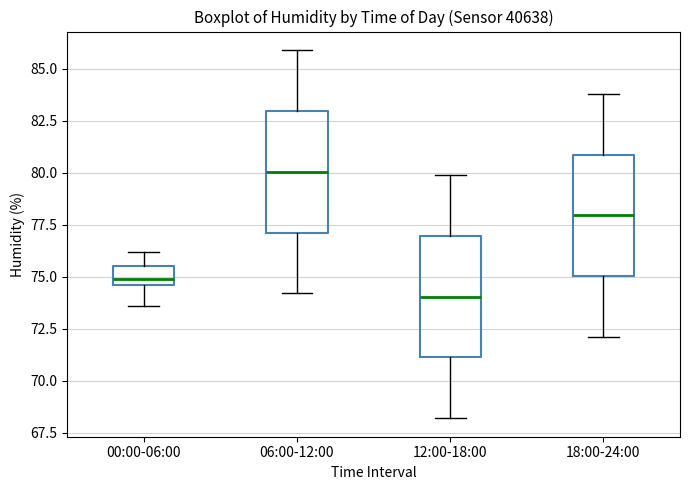

Where does the upper whisker of the box for 06:00-12:00 end on the y-axis? The values are not printed on the chart, so give them approximately, as read against the axis.

86.0